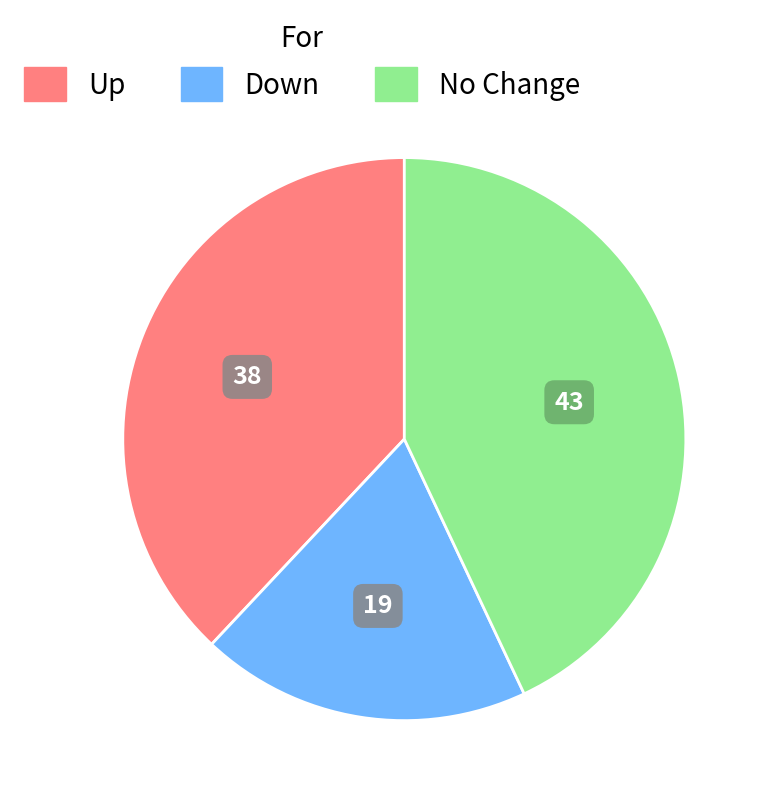

Does any single category account for the majority?

No